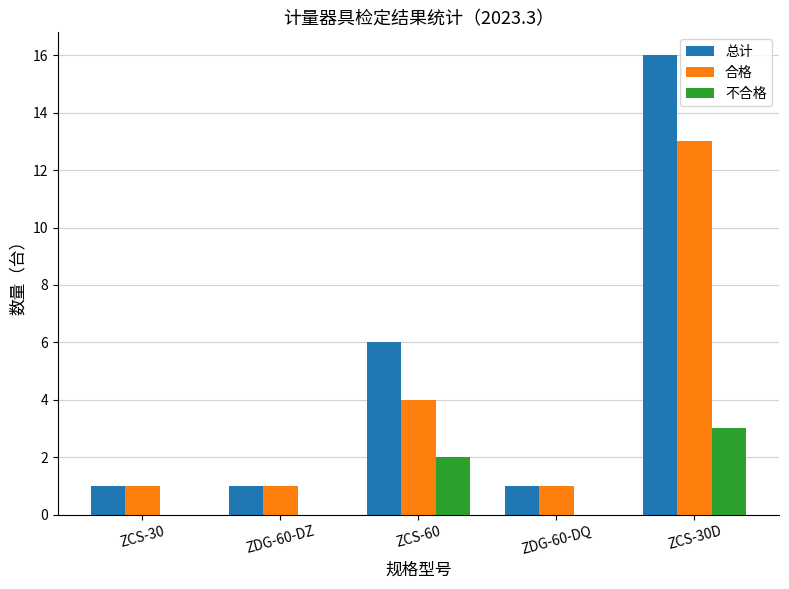

Between ZCS-60 and ZDG-60-DQ, which series saw the biggest shift?

总计